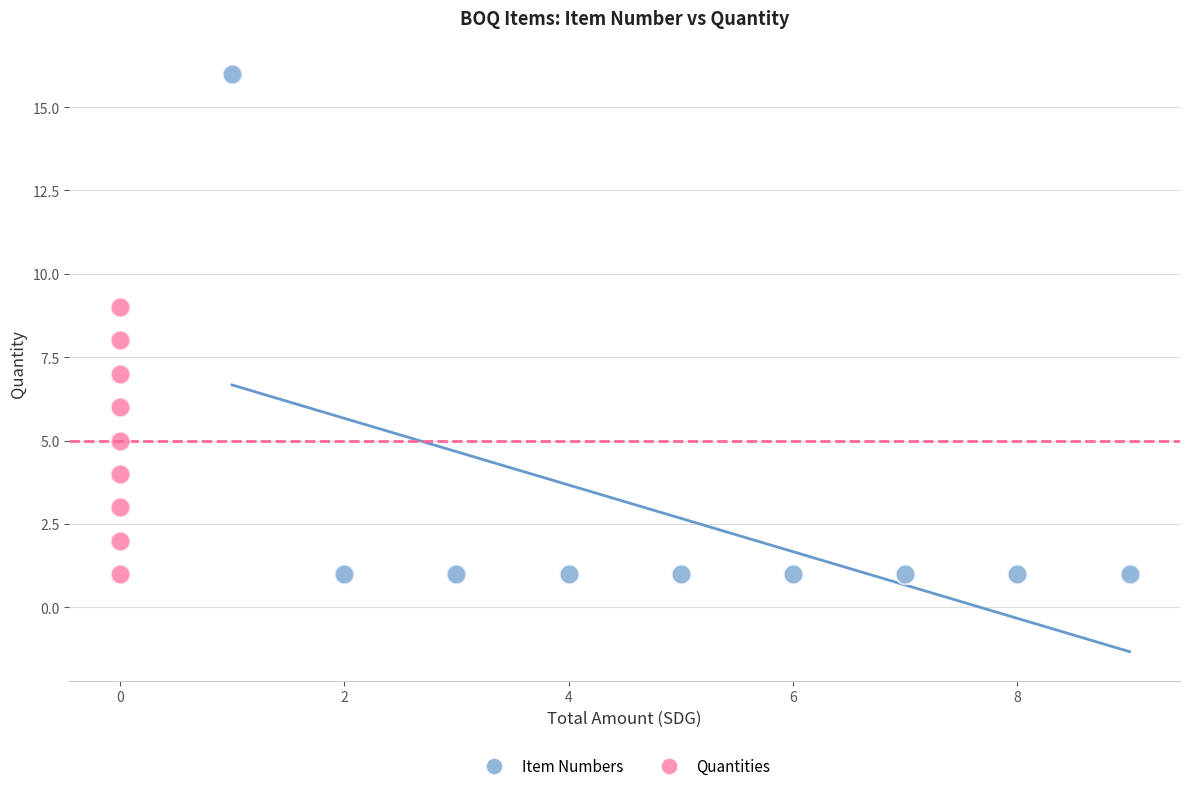

Which series has the largest Y range (max minus min)?

Item Numbers